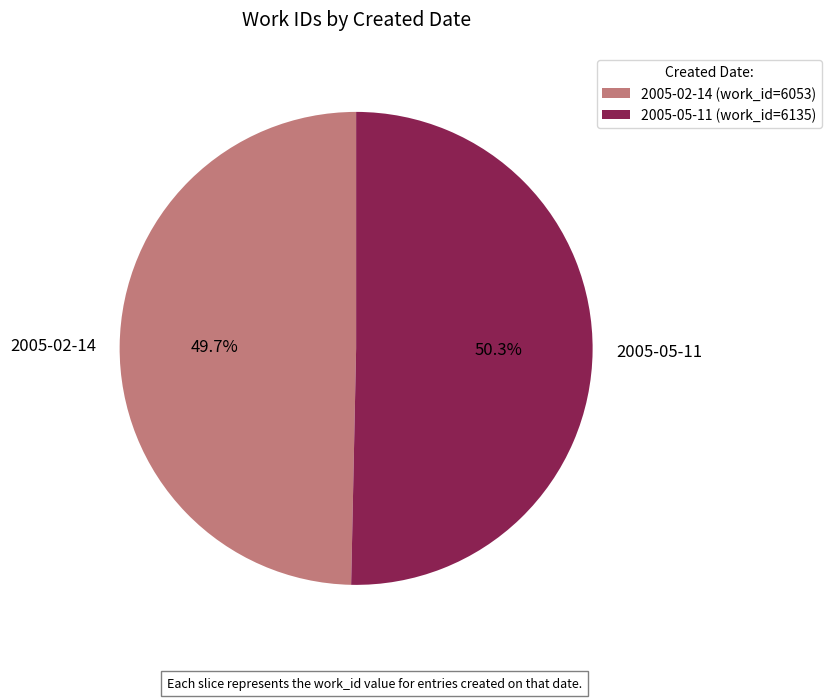

To the nearest percent, what is the combined percentage of 2005-02-14 and 2005-05-11?

100%